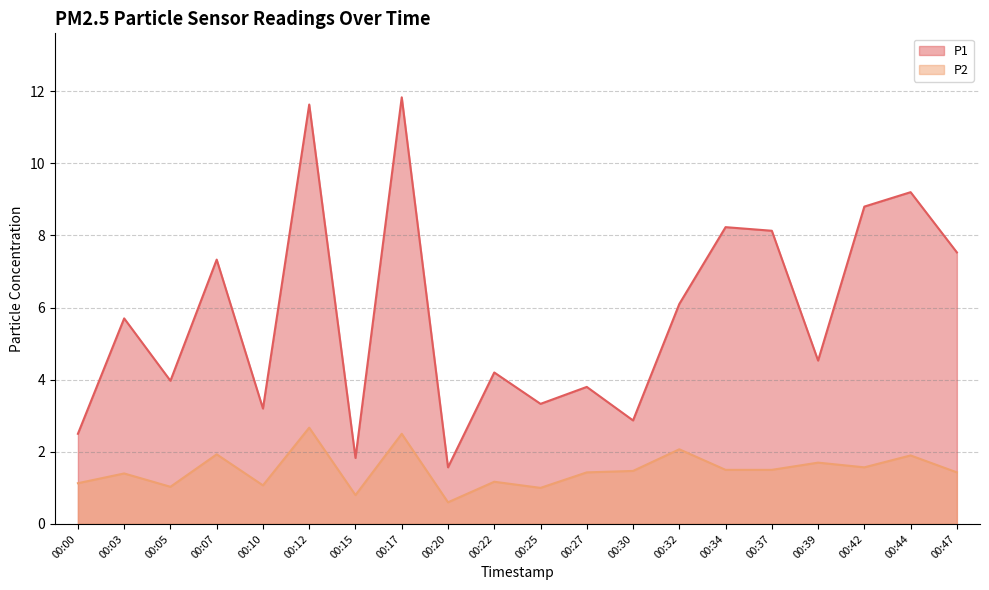

Between 00:37 and 00:44, which series saw the biggest shift?

P1